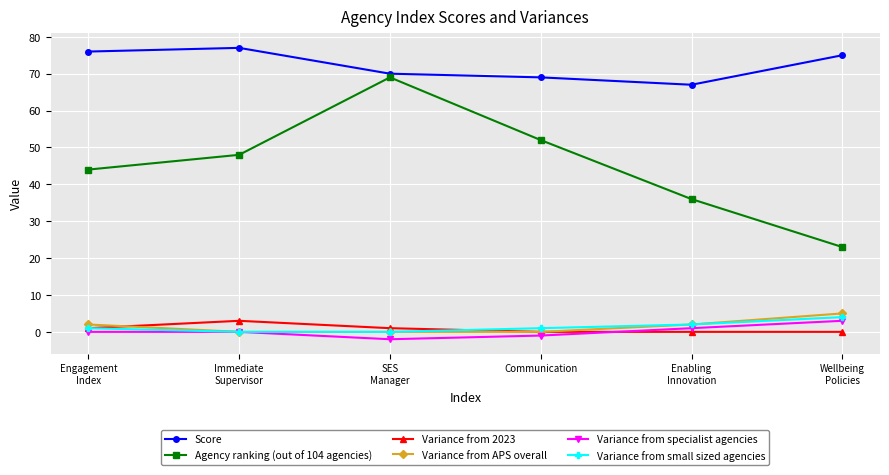

Which series has the largest total across all categories?

Score